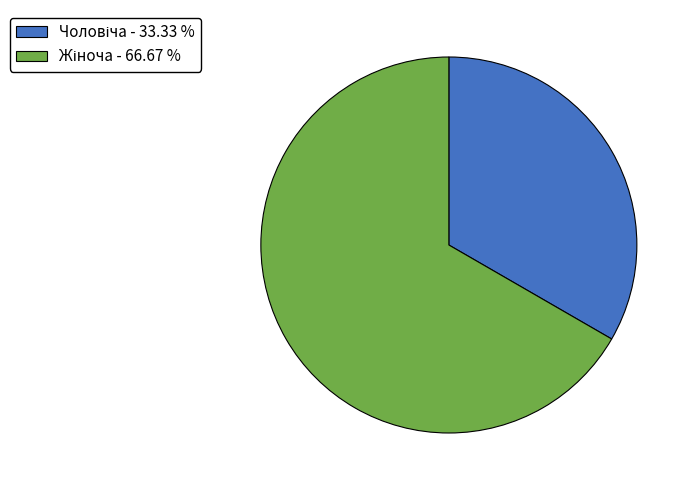

Does any single category account for the majority?

Yes